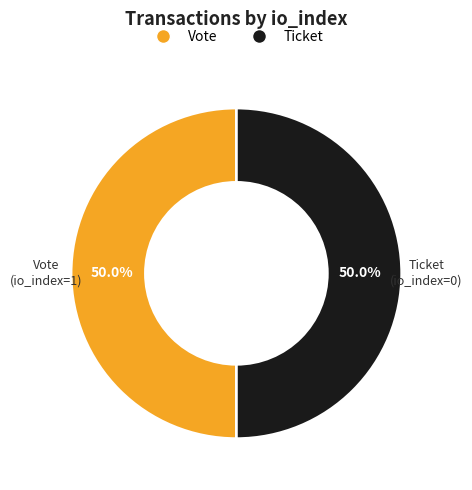

Count the number of slices in the pie.

2